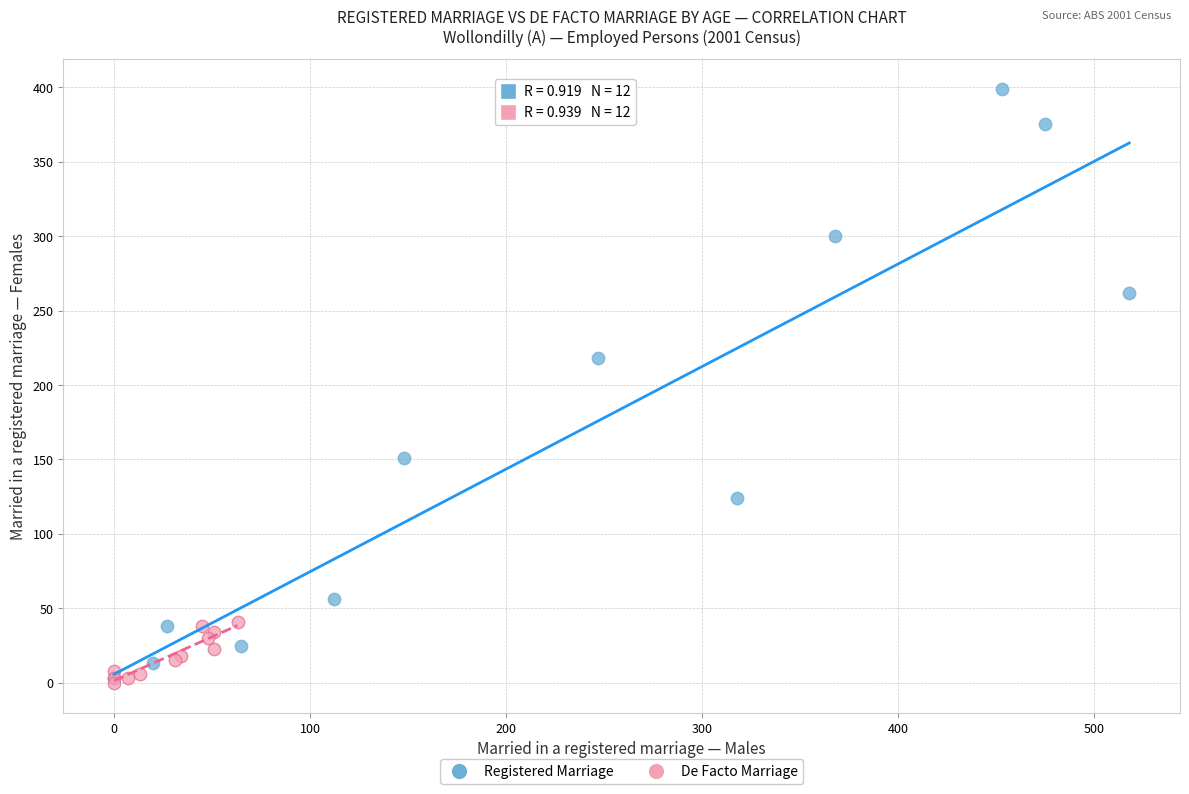

Which series contains the highest Y value?

Registered Marriage